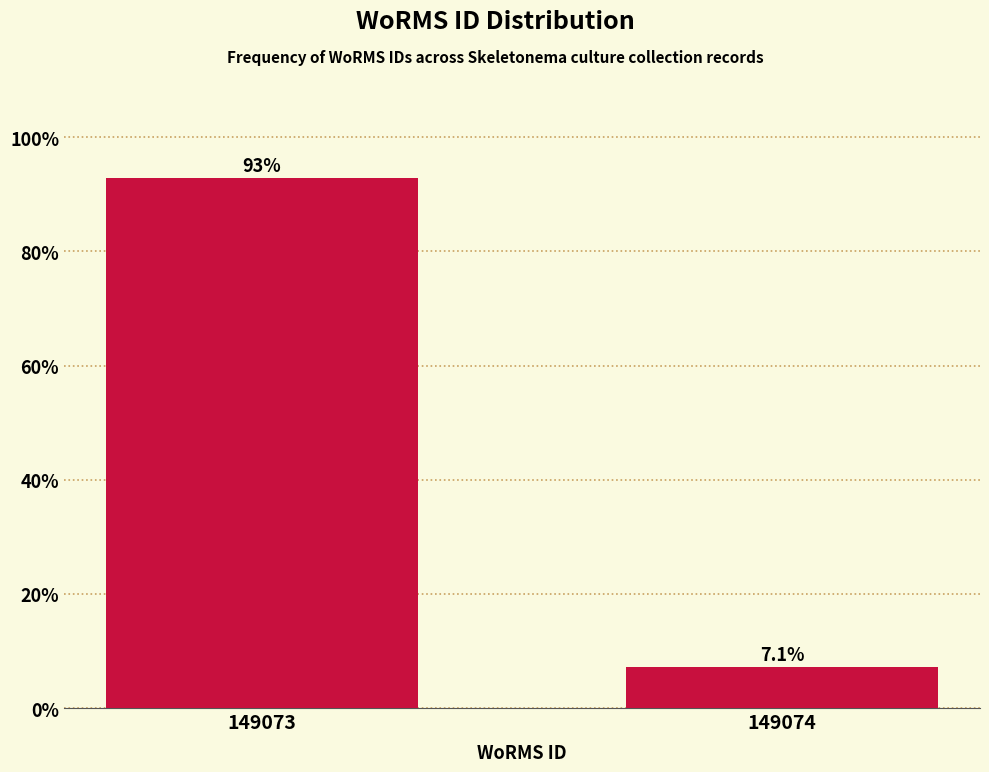

Reading right to left, list all the values displayed in this chart.

149074=7.1	149073=92.9